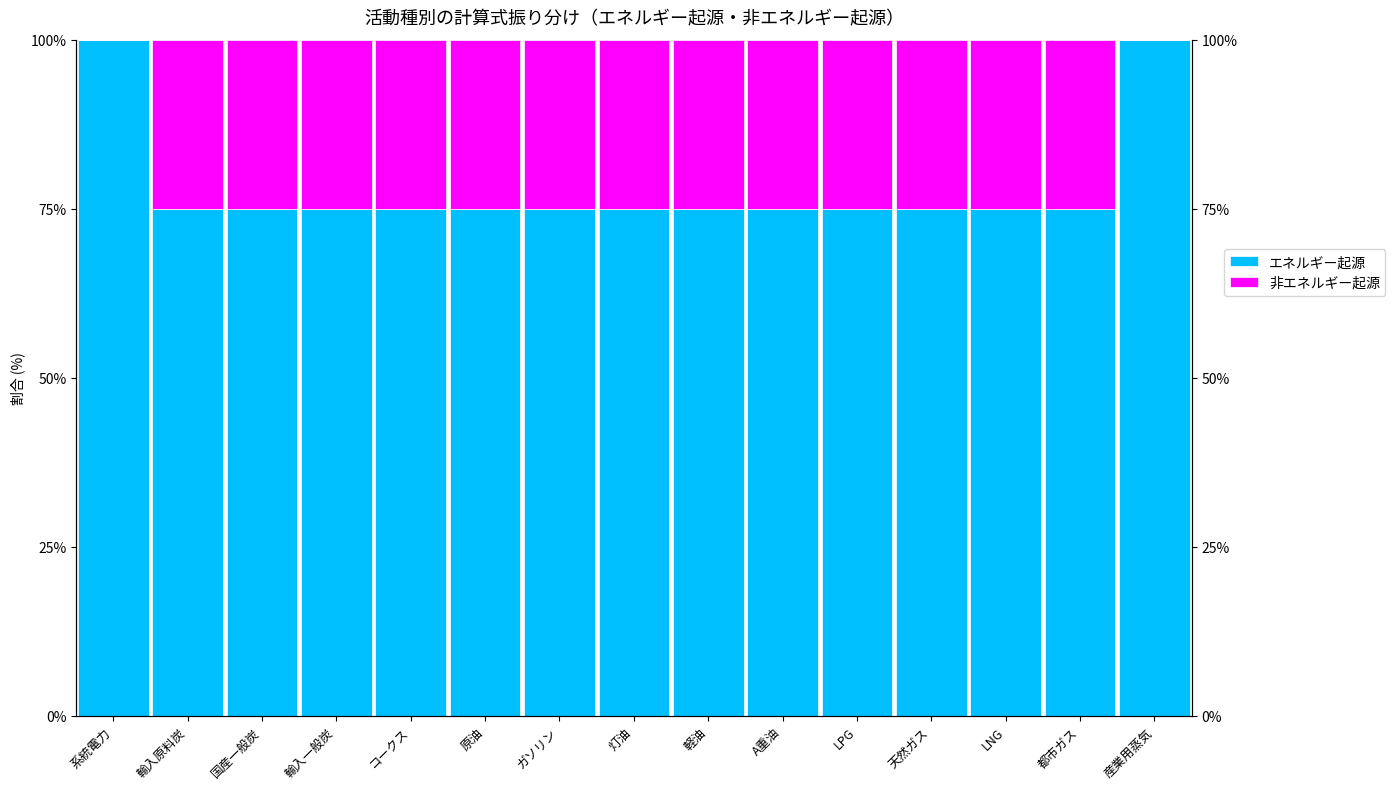

What is the label of the 8th bar from the right?

灯油